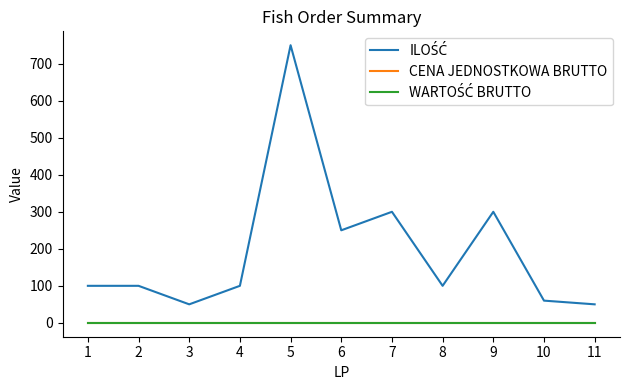

Is this an area chart (filled region under the line)?

No